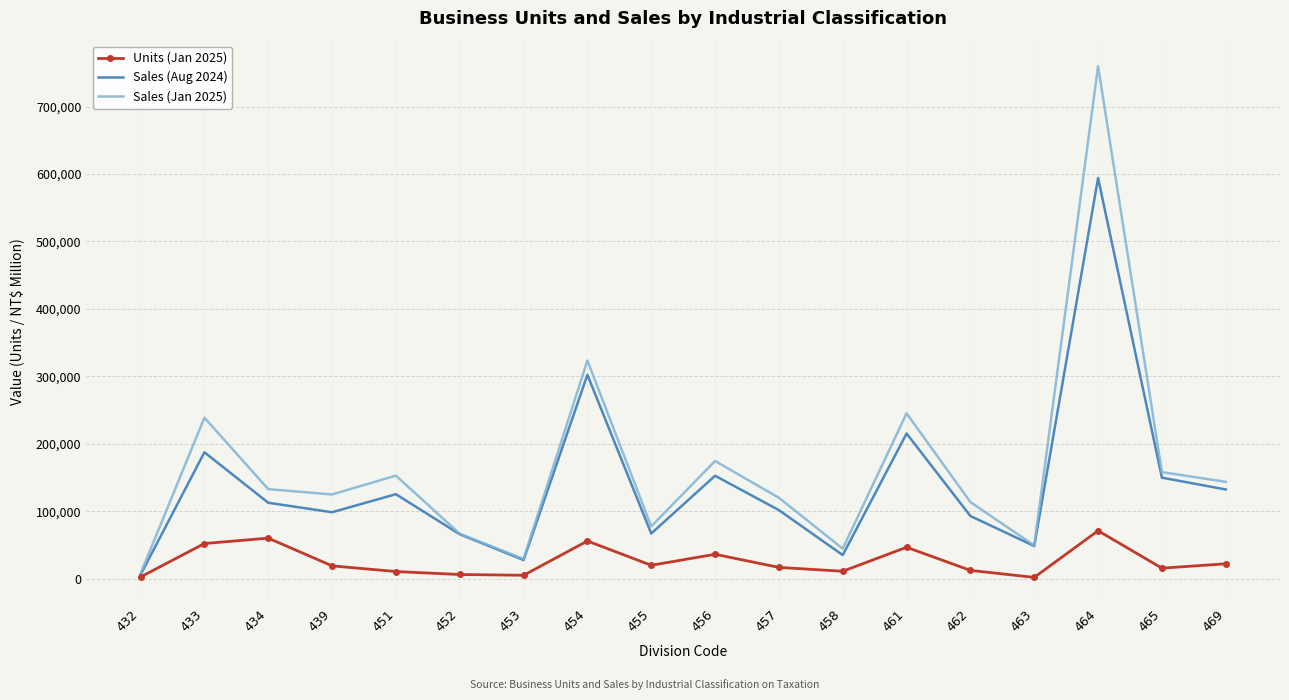

Which series has the largest range (max minus min)?

Sales (Jan 2025)